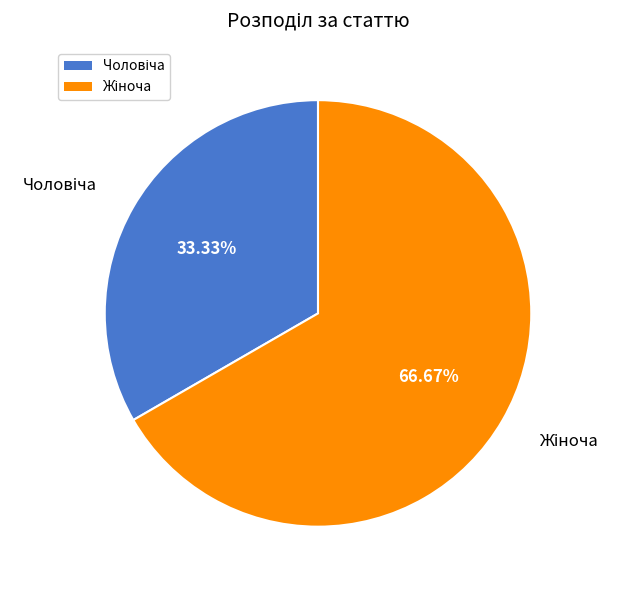

How many segments does this pie chart have?

2